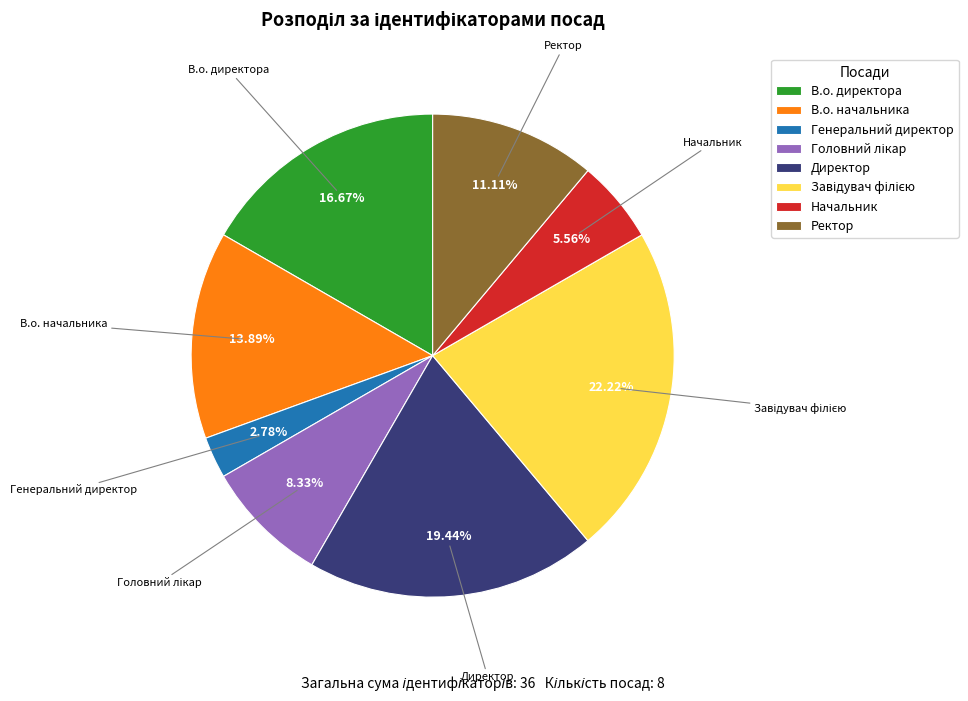

To the nearest percent, what percentage of the pie is В.о. директора?

17%